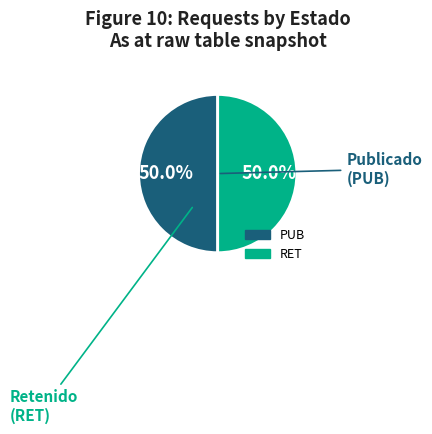

To the nearest percent, what portion does PUB represent?

50%